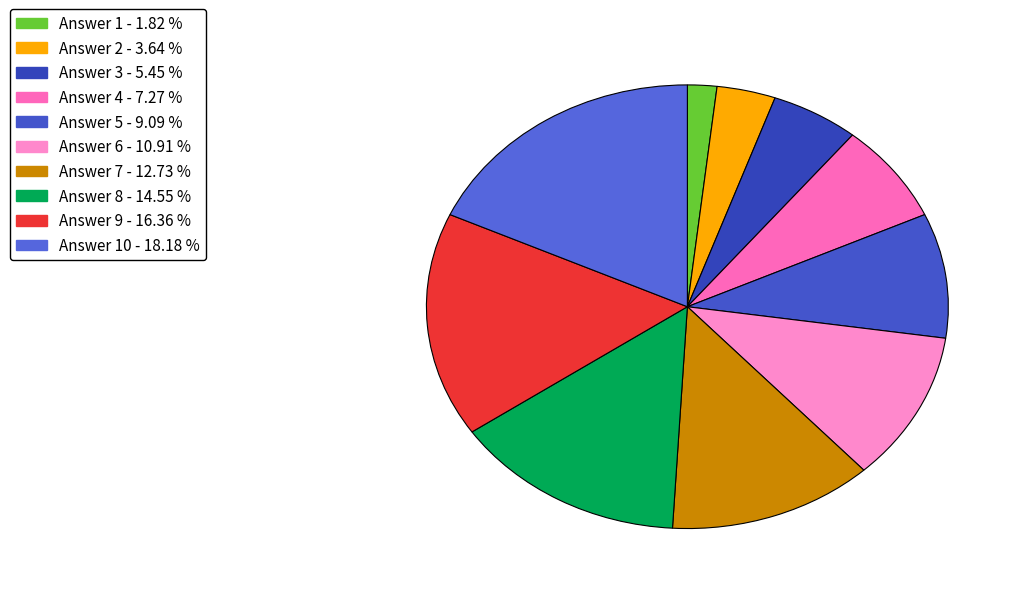

Count the number of slices in the pie.

10